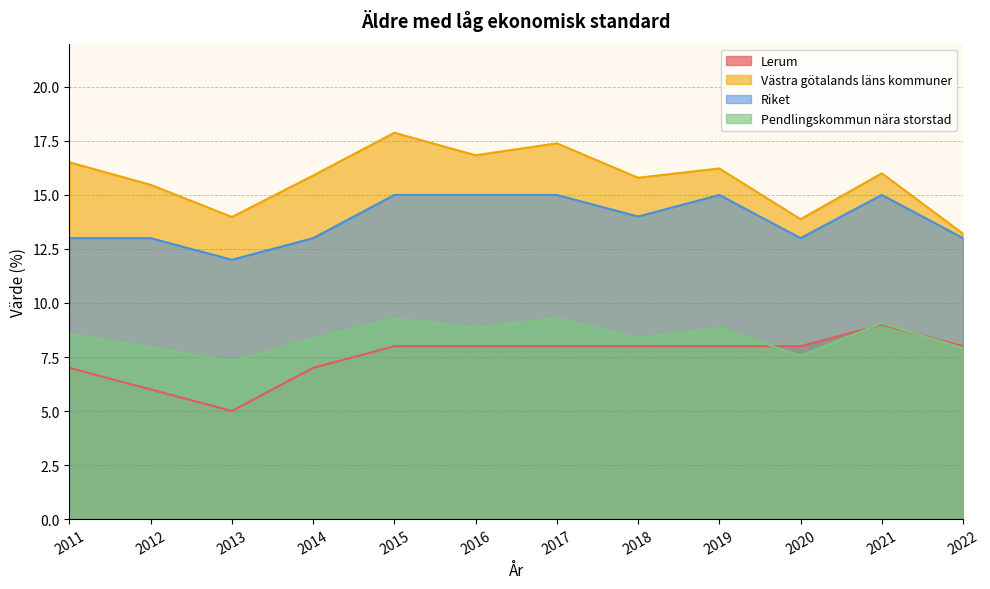

Rank the series at 2020 from highest to lowest value.

Västra götalands läns kommuner, Riket, Lerum, Pendlingskommun nära storstad